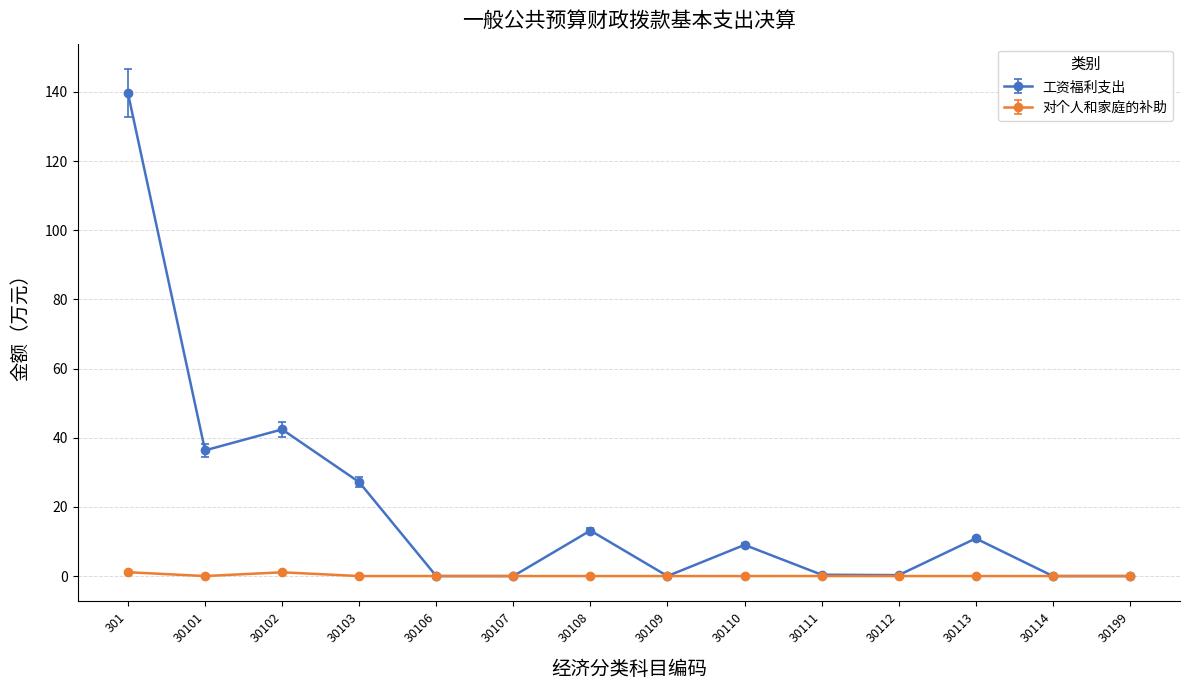

At which category does 工资福利支出 reach its first local valley?

30101